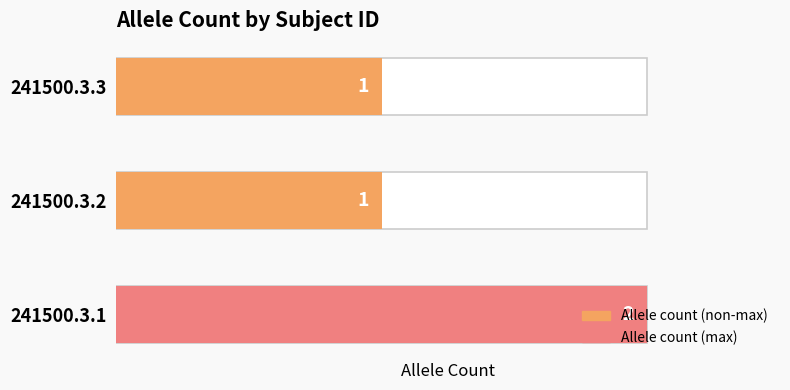

Where is the data nearest to the value 1?

241500.3.2